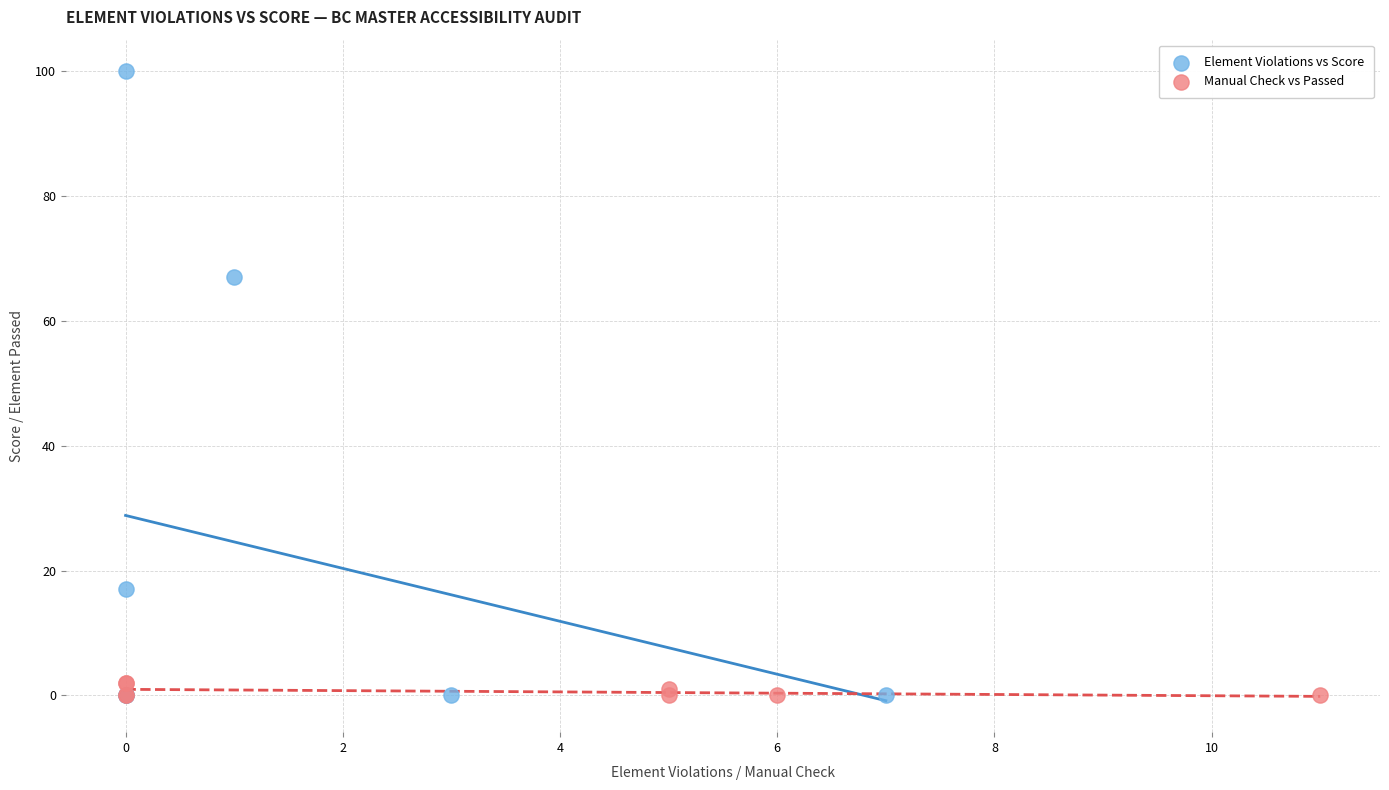

Which series contains the highest Y value?

Element Violations vs Score